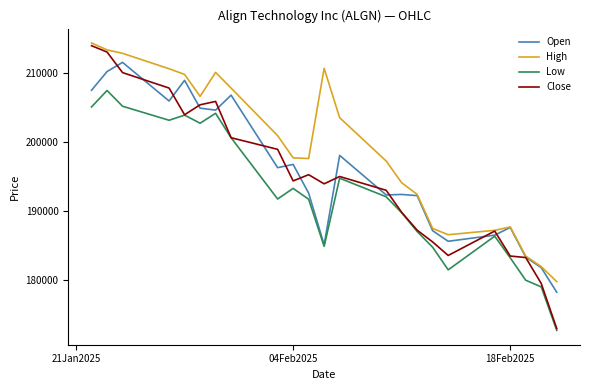

Which series has the widest spread of values?

Close